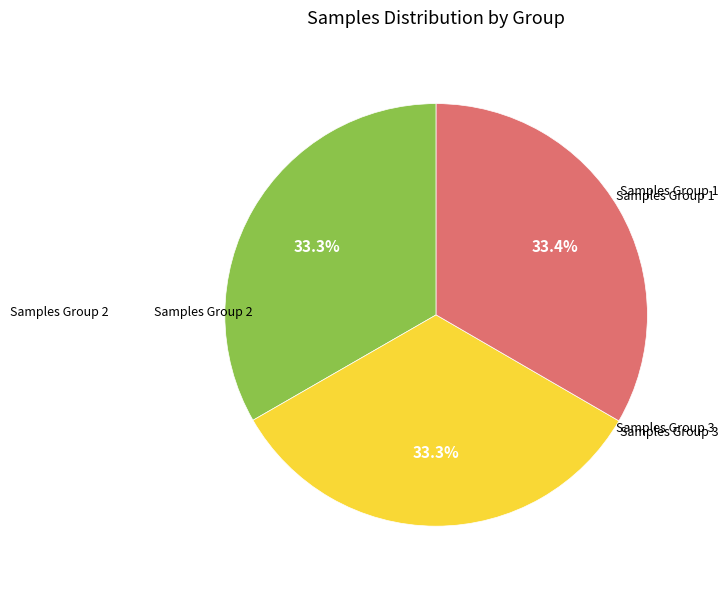

Is there a majority slice in this chart?

No